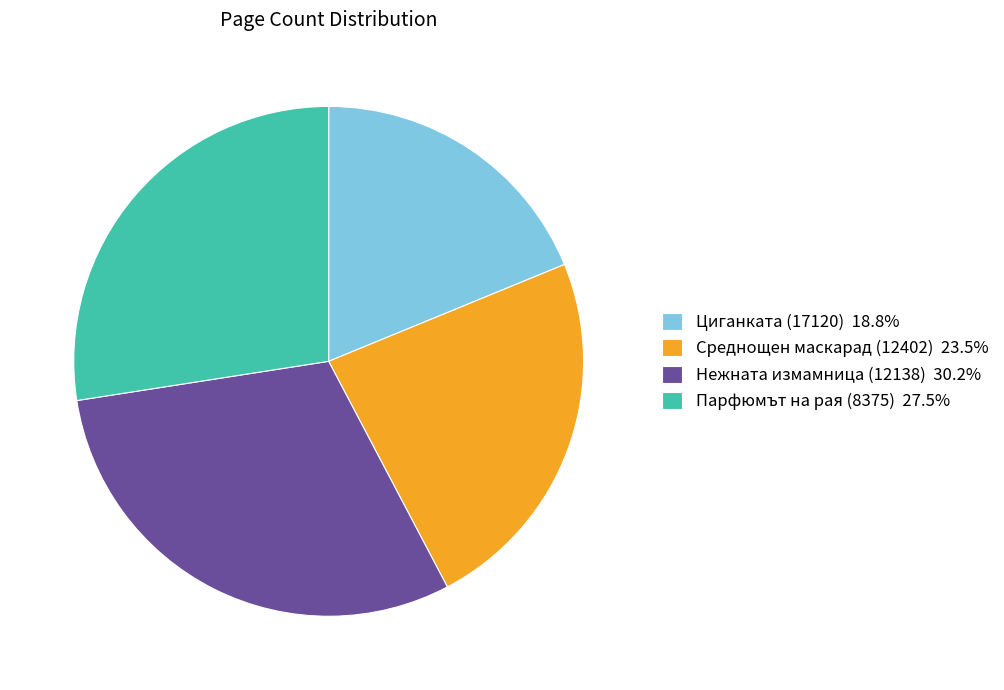

Is the sum of Нежната измамница (12138) and Парфюмът на рая (8375) greater than half?

Yes